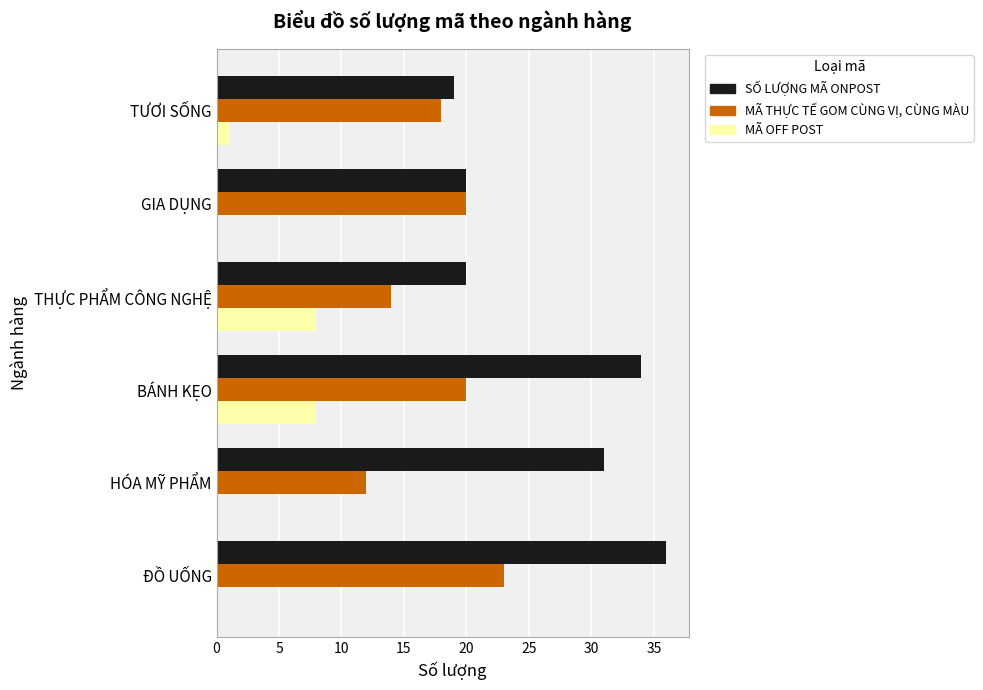

Where is SỐ LƯỢNG MÃ ONPOST nearest to the value 27?

HÓA MỸ PHẨM